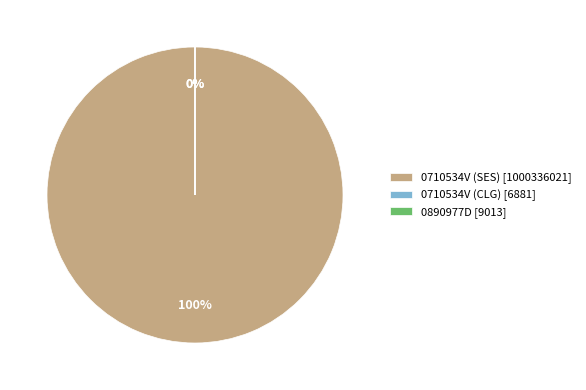

Between 0890977D and 0710534V (CLG), which is larger?

0890977D